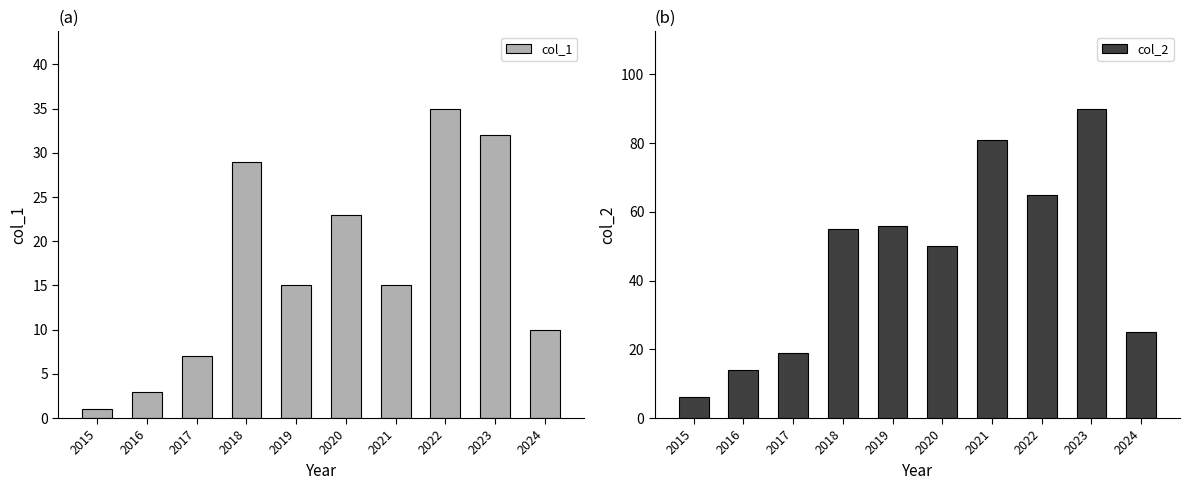

Reading left to right, what are all the values shown in this chart?

col_1: 2015=1	2016=3	2017=7	2018=29	2019=15	2020=23	2021=15	2022=35	2023=32	2024=10
col_2: 2015=6	2016=14	2017=19	2018=55	2019=56	2020=50	2021=81	2022=65	2023=90	2024=25